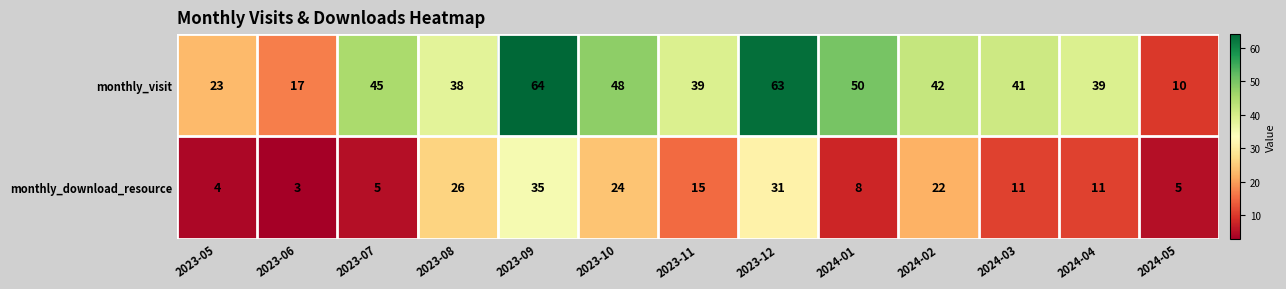

What is the sum of all monthly_visit values?

519